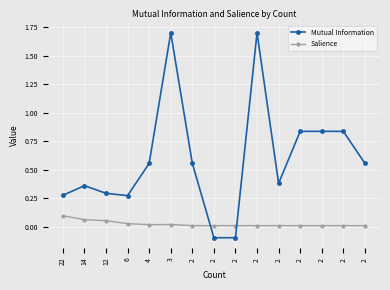

After their last crossing, which series has the higher values: Salience or Mutual Information?

Mutual Information